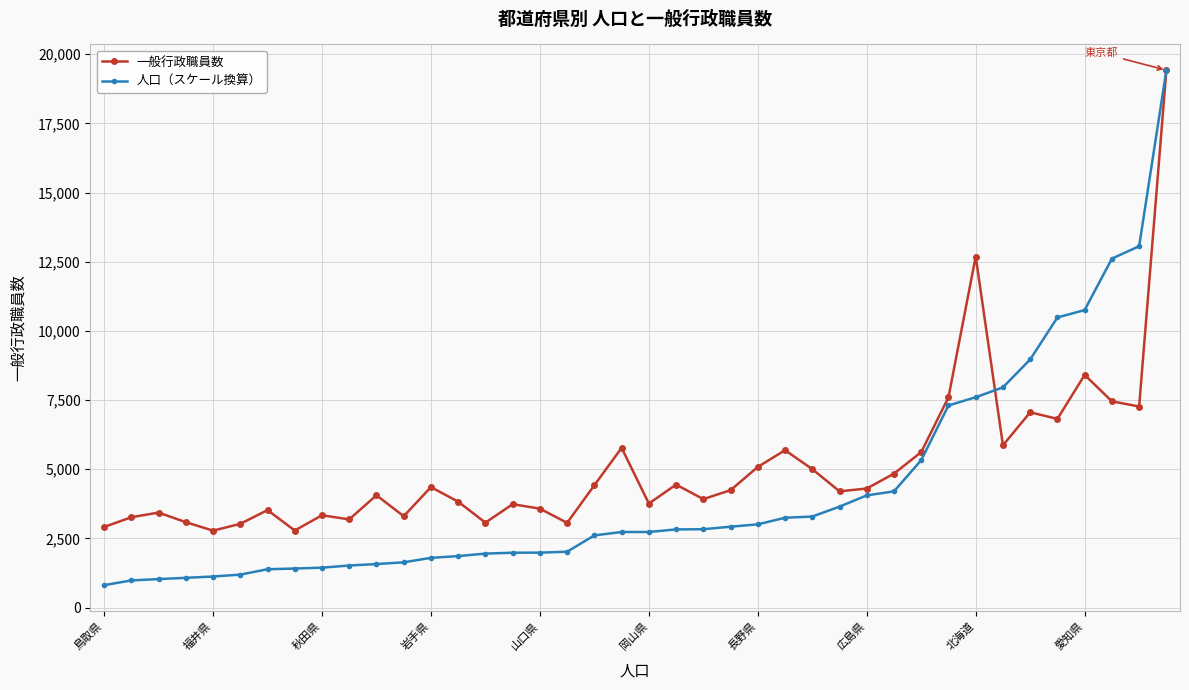

What is the value of the 人口（スケール換算） point at the 19th from the left?

2612.2